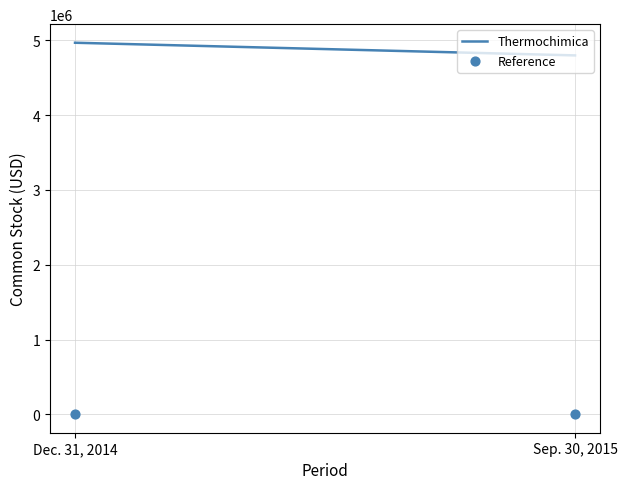

What is the average Y value?

3725